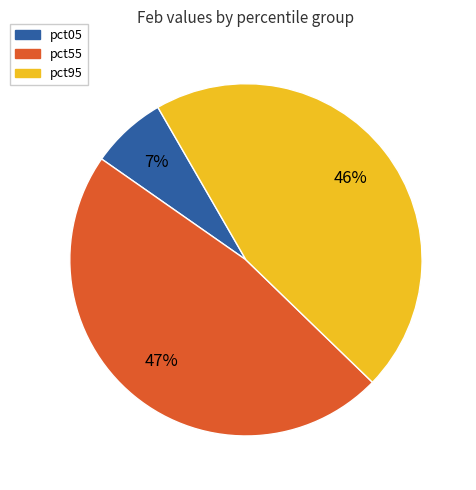

What percentage is the pct95 slice, to the nearest percent?

46%